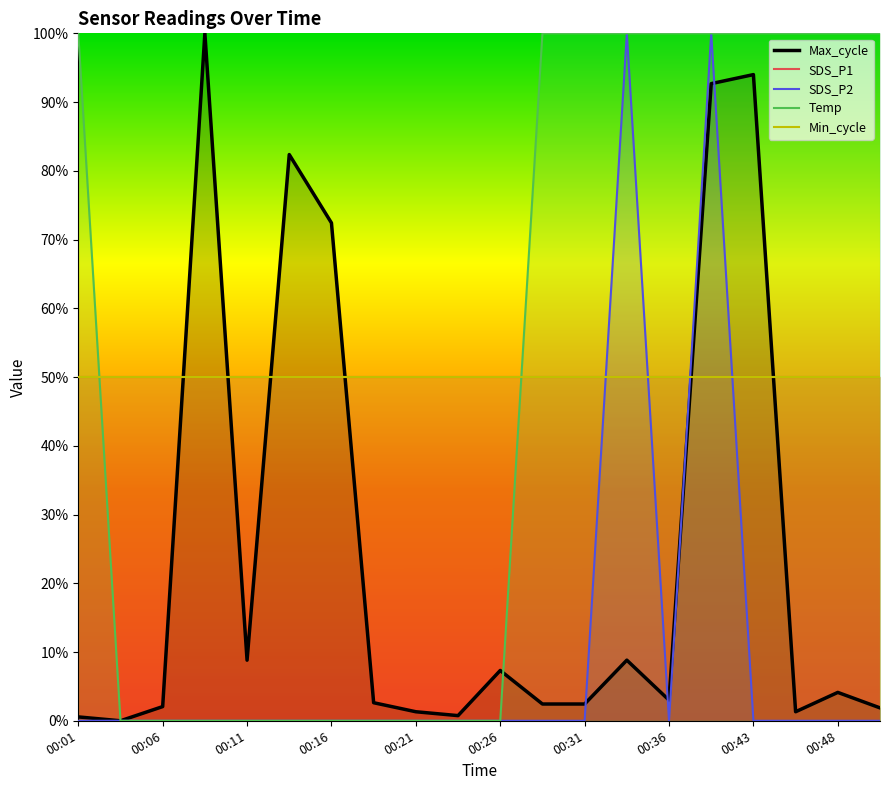

True or false: Temp and SDS_P2 intersect in this chart.

False